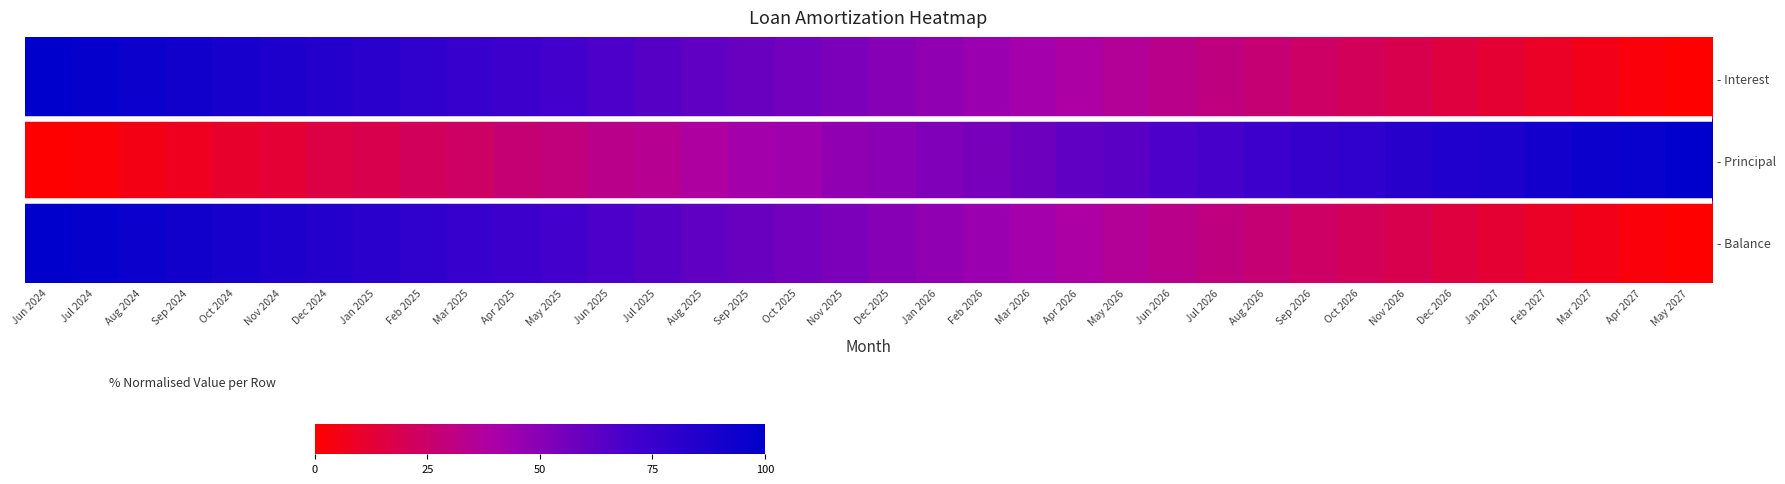

Between Jul 2025 and Mar 2025, which is larger?

Mar 2025